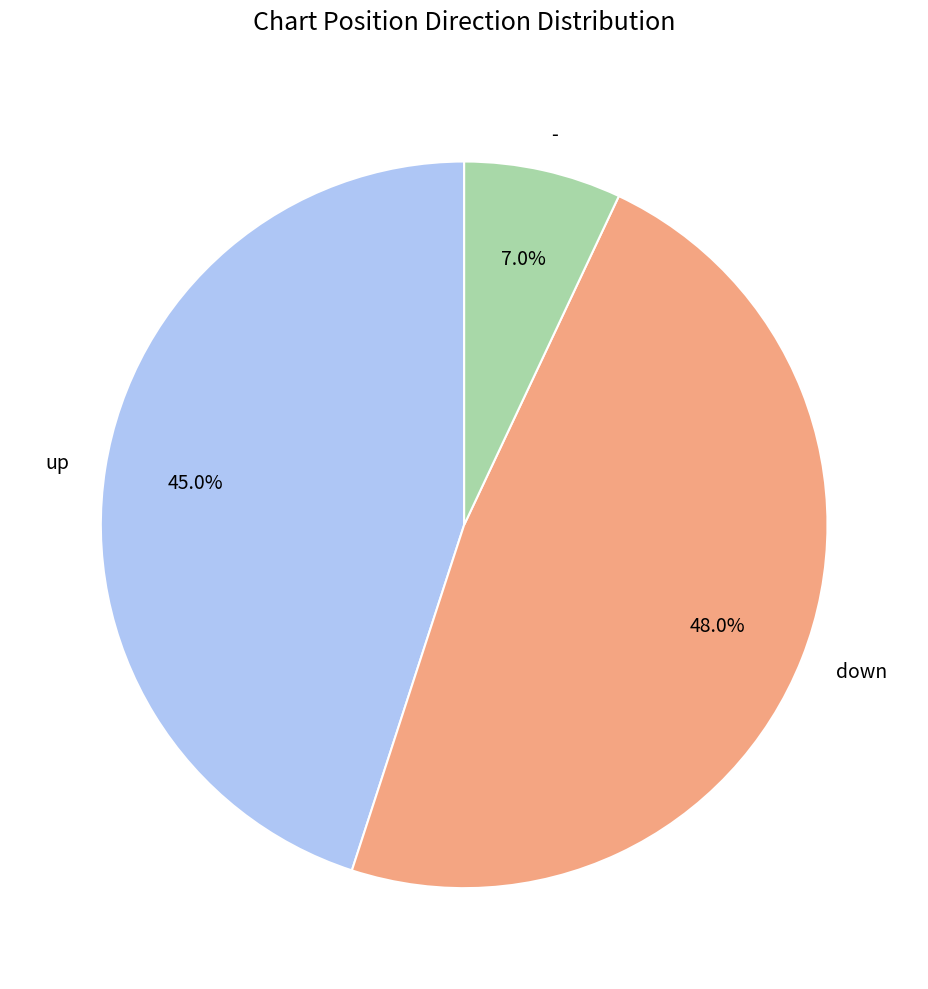

Rank the categories by value from highest to lowest.

down, up, -